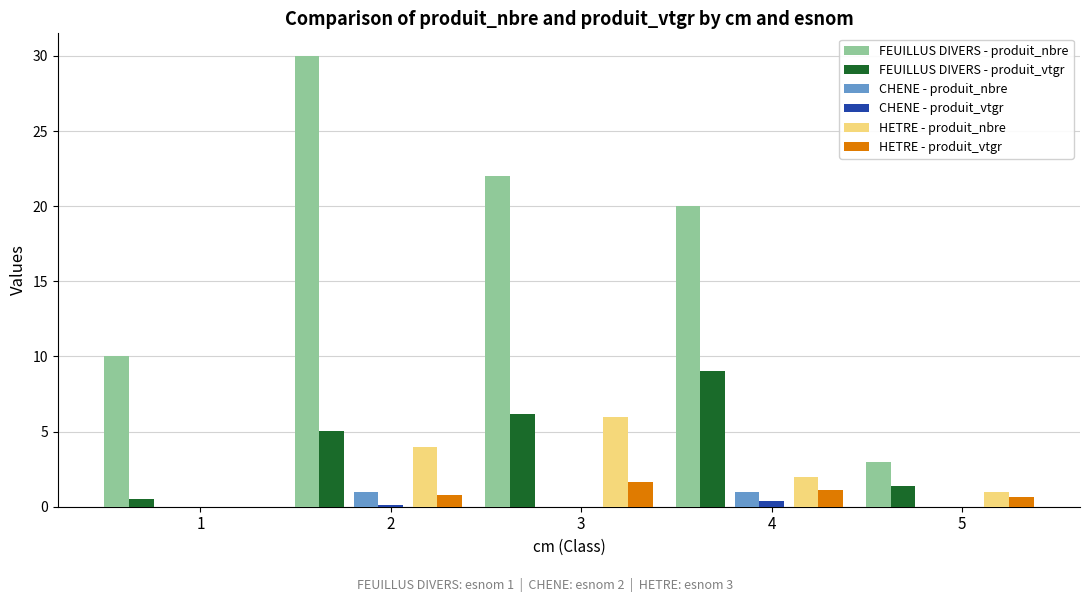

The FEUILLUS DIVERS - produit_nbre series shows 8.4 at 4. True or false?

False